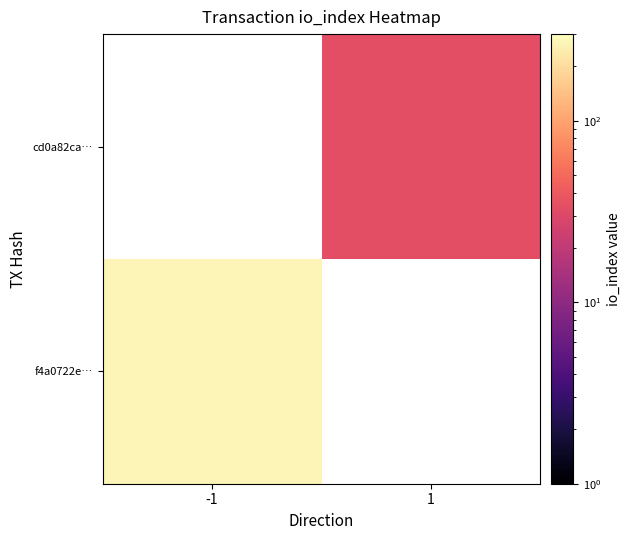

How many positive values does the f4a0722e… series have?

1